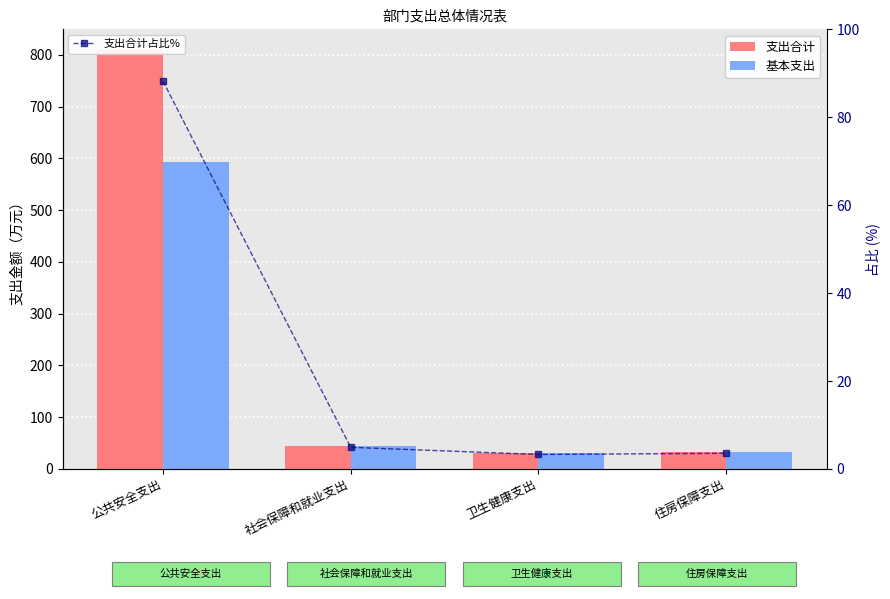

What is the difference between the maximum and minimum values in the 支出合计占比% series?

84.9